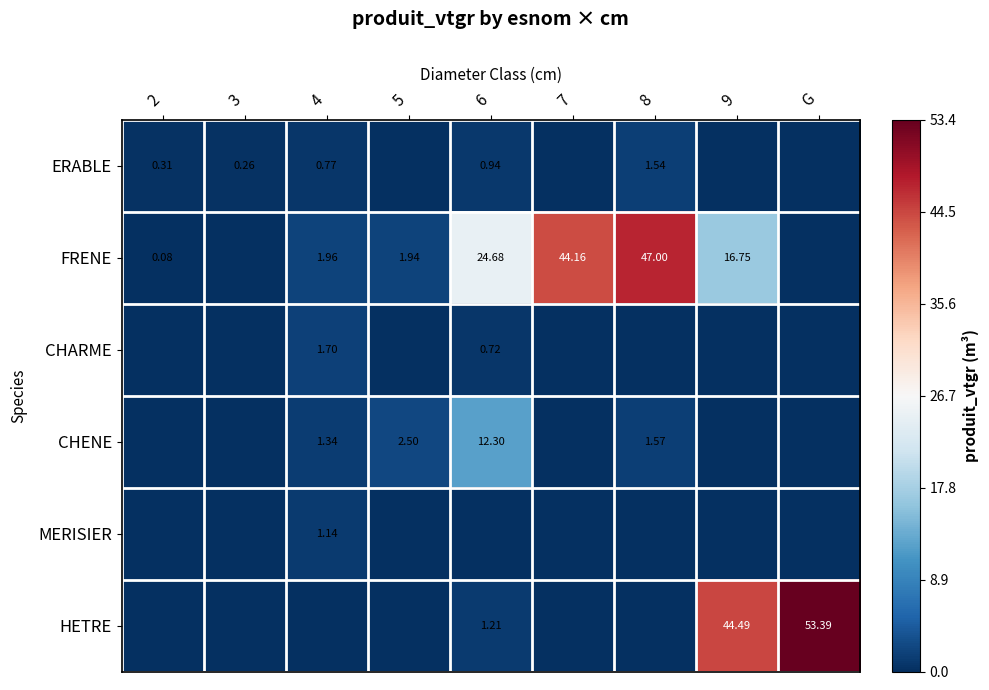

What is the spread (max minus min) of values at 6?

24.7